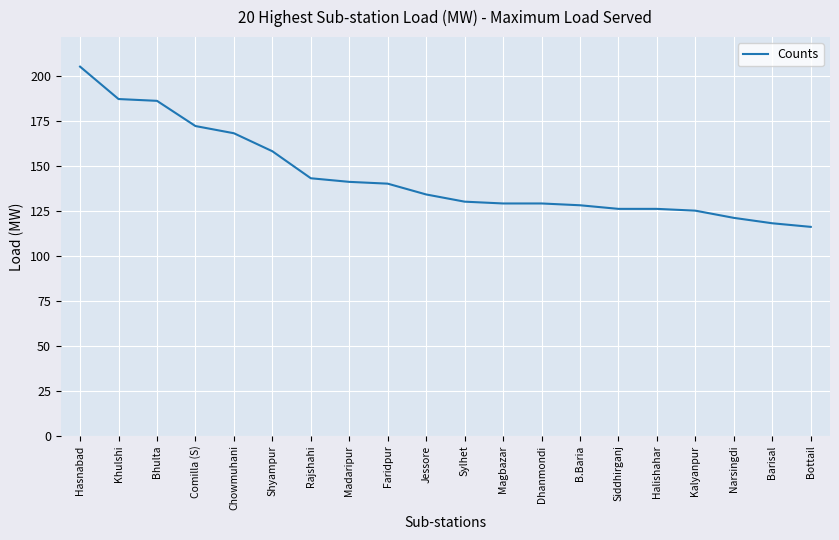

Reading left to right, extract all data points from this chart.

205	187	186	172	168	158	143	141	140	134	130	129	129	128	126	126	125	121	118	116